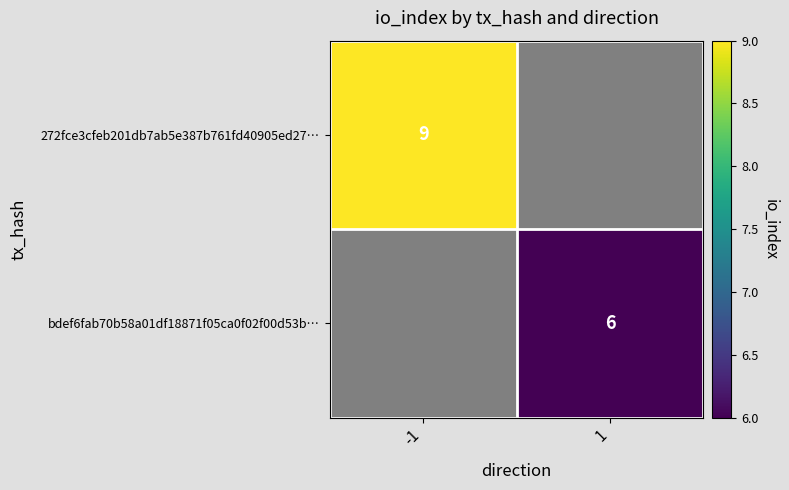

At which category does the chart reach its minimum across all series?

1